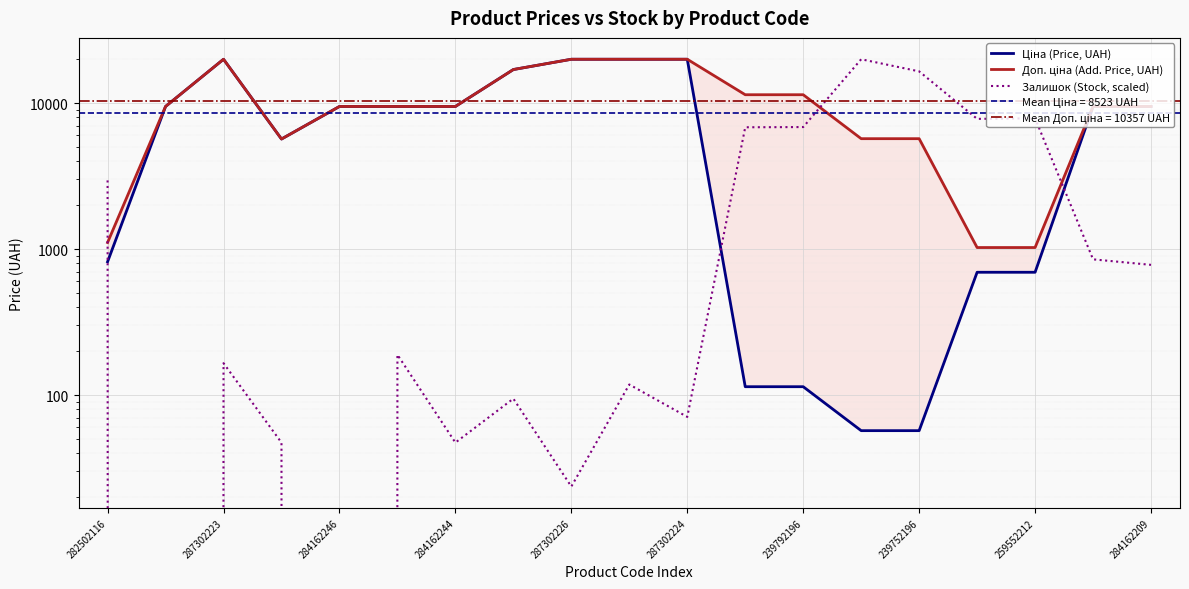

What value does the Доп. ціна (Add. Price, UAH) series have at 11?

11410.0